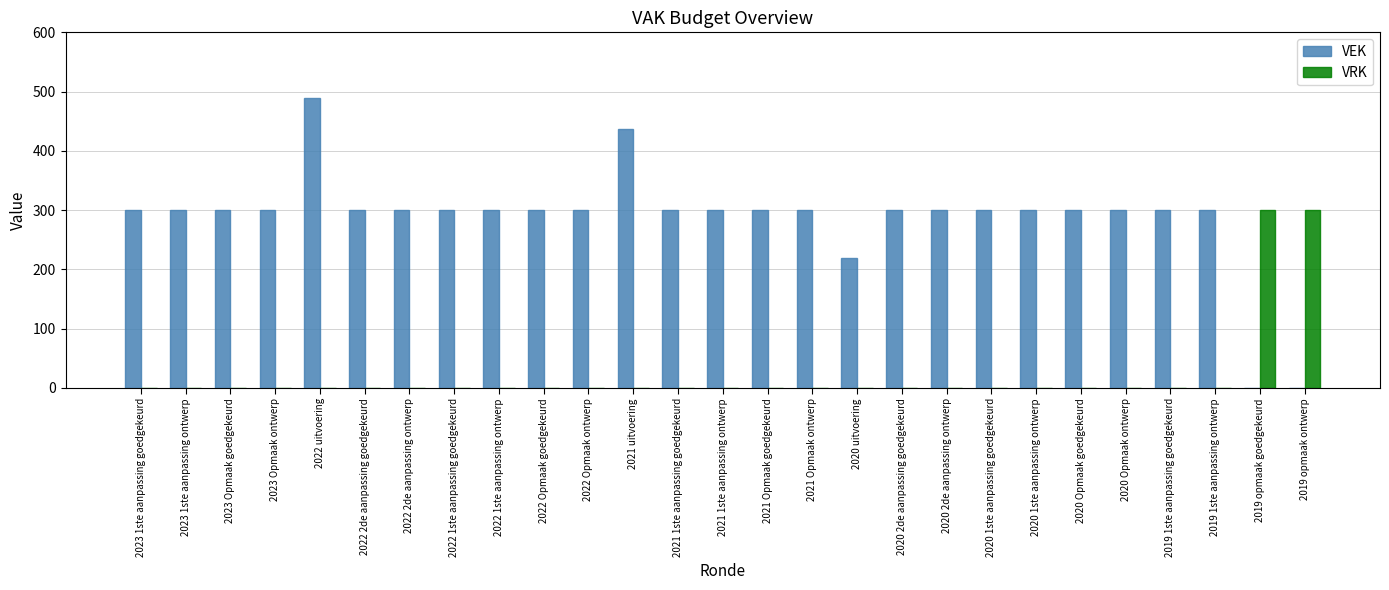

What is the highest value of the VRK series?

300